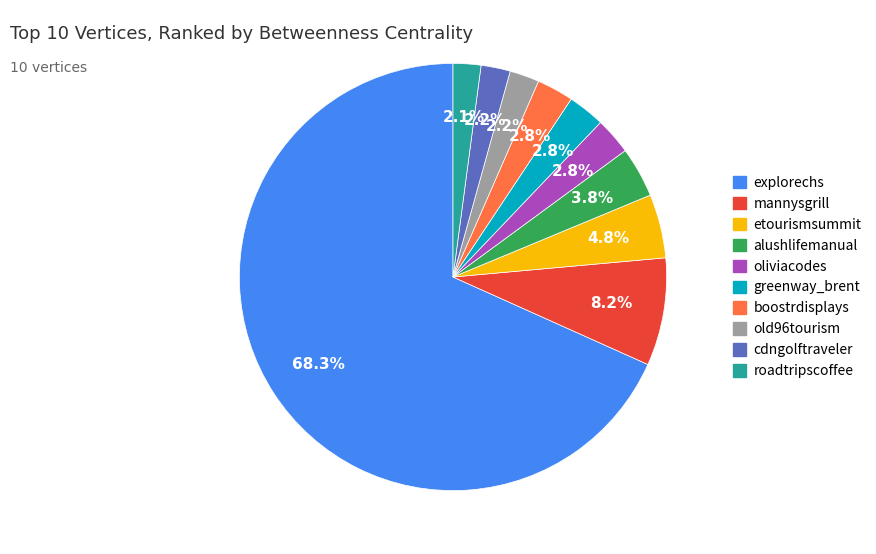

What is the ratio of the value at old96tourism to the value at greenway_brent?

0.8